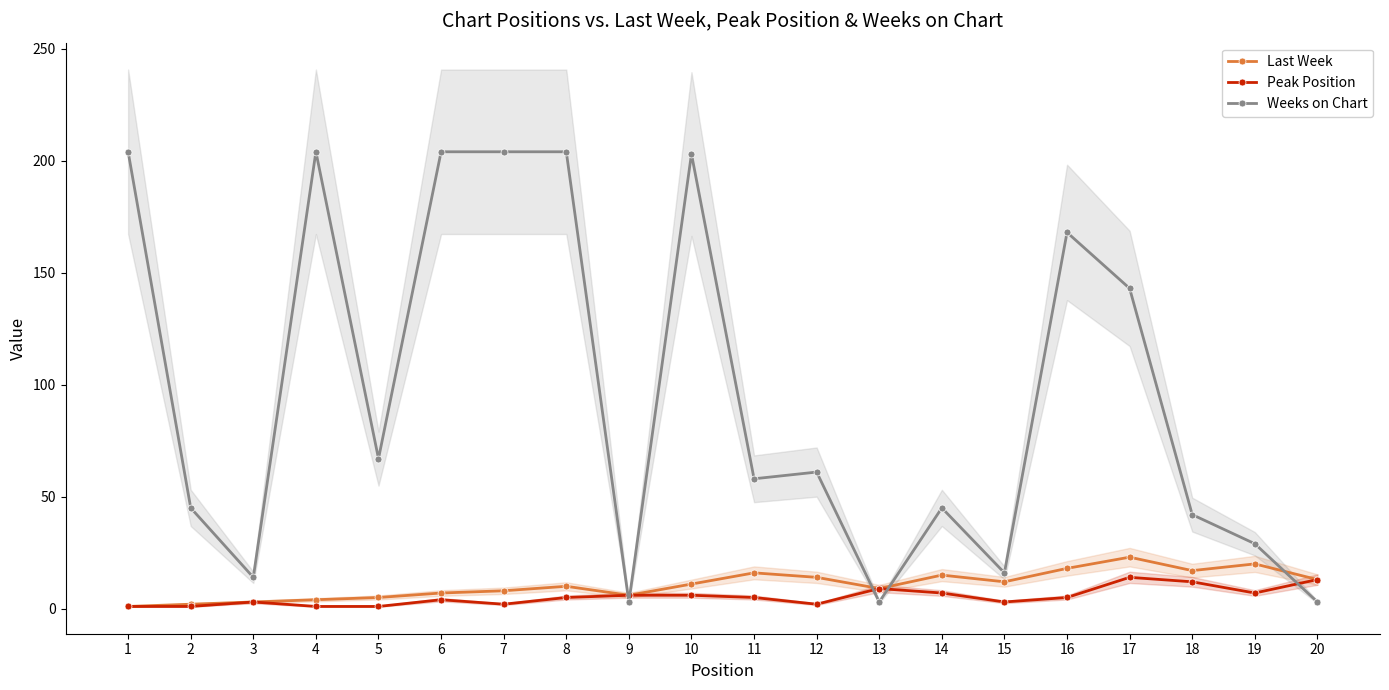

Is it true that Peak Position equals 6 at 10?

True